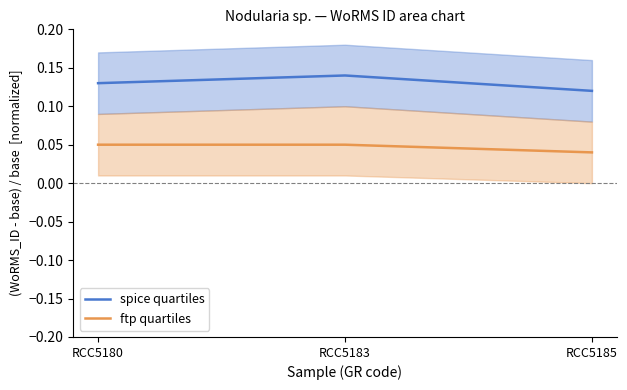

Reading left to right, what are all the values shown in this chart?

spice quartiles: RCC5180=0.1	RCC5183=0.1	RCC5185=0.1
ftp quartiles: RCC5180=0.1	RCC5183=0.1	RCC5185=0.0